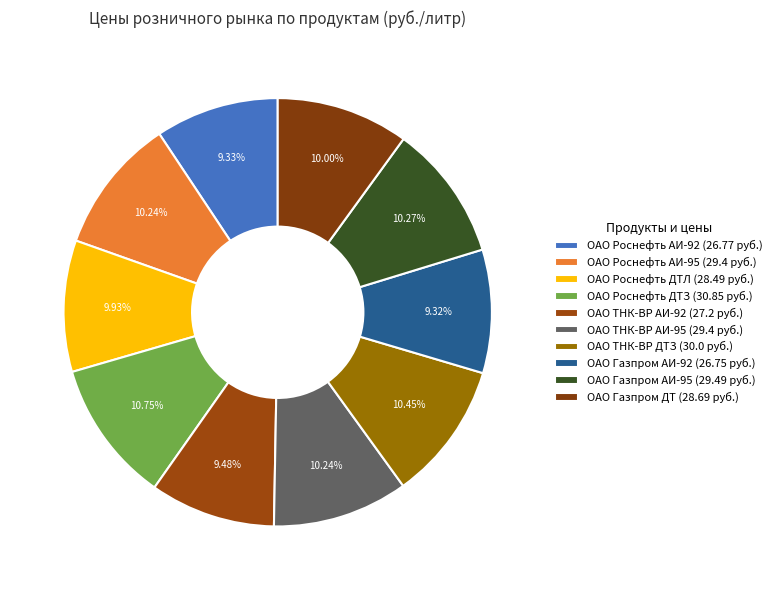

How many segments does this pie chart have?

10